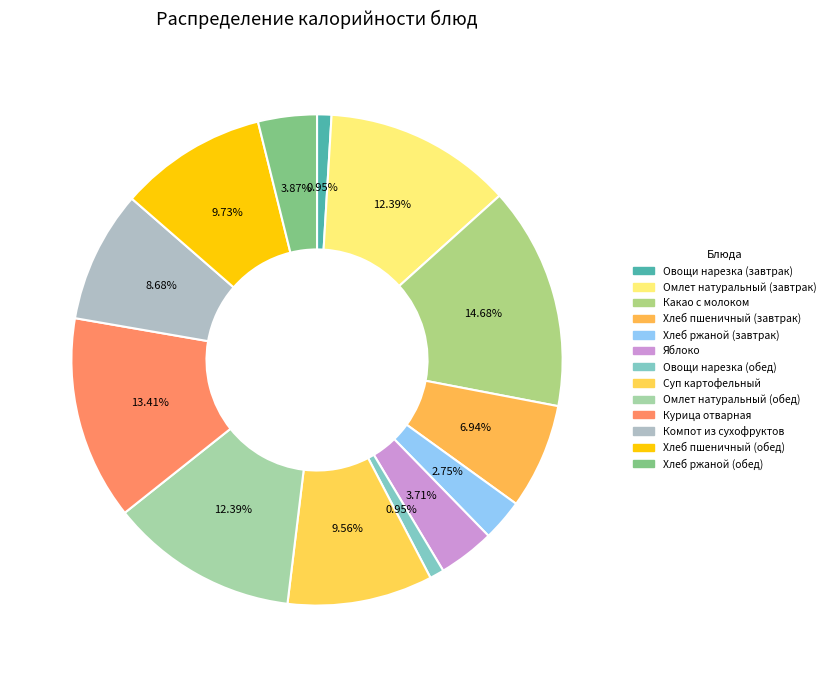

Count the number of slices in the pie.

13